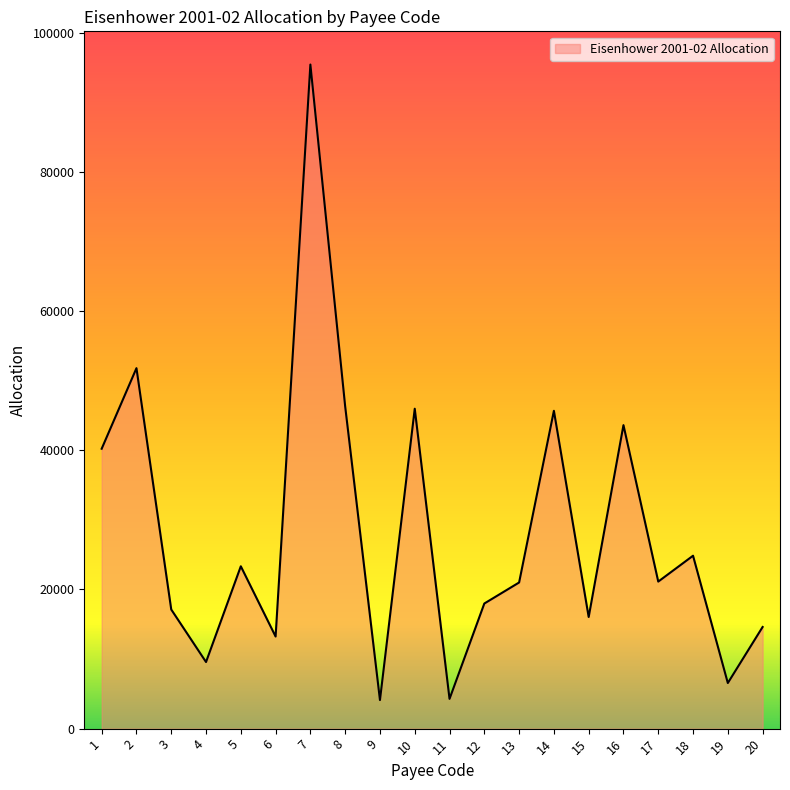

What is the difference between the values at 2 and 19?

45243